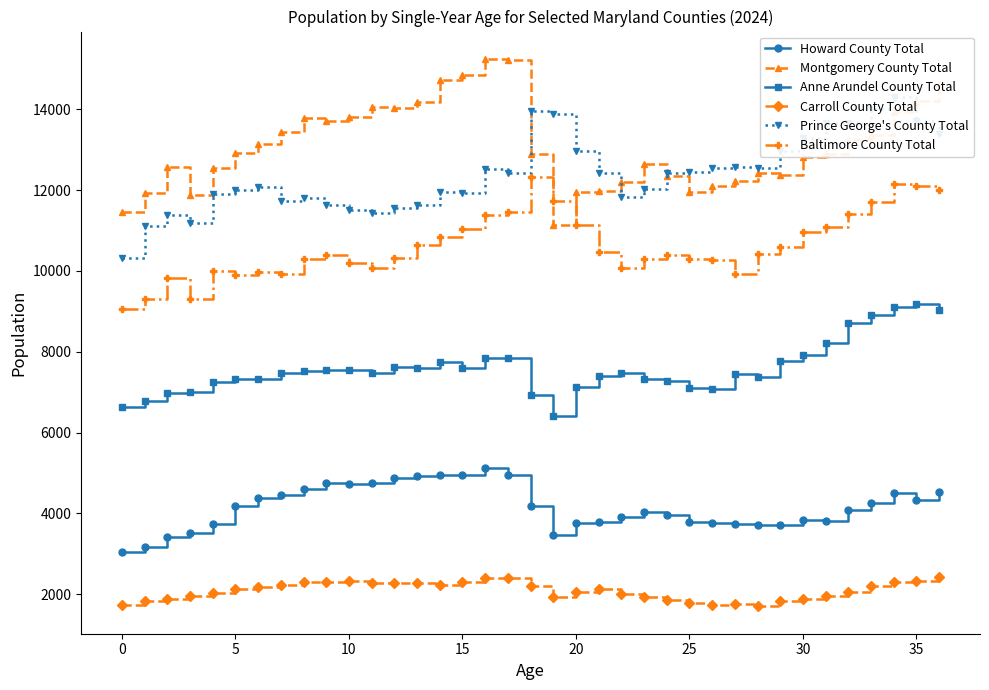

Does the chart have visible grid lines?

No